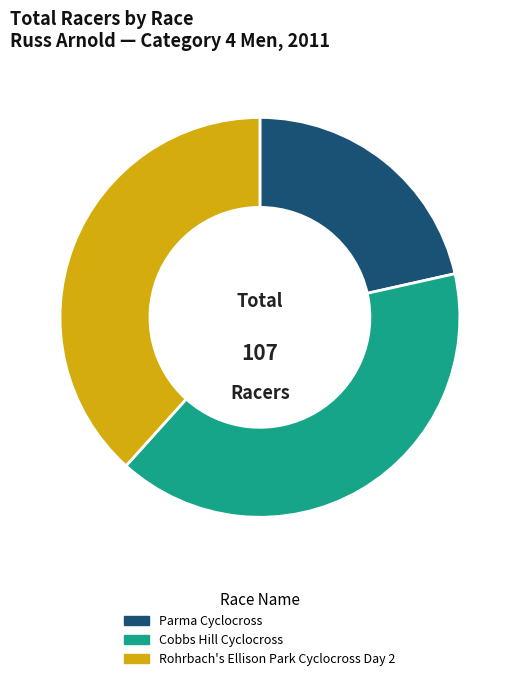

Count the number of slices in the pie.

3